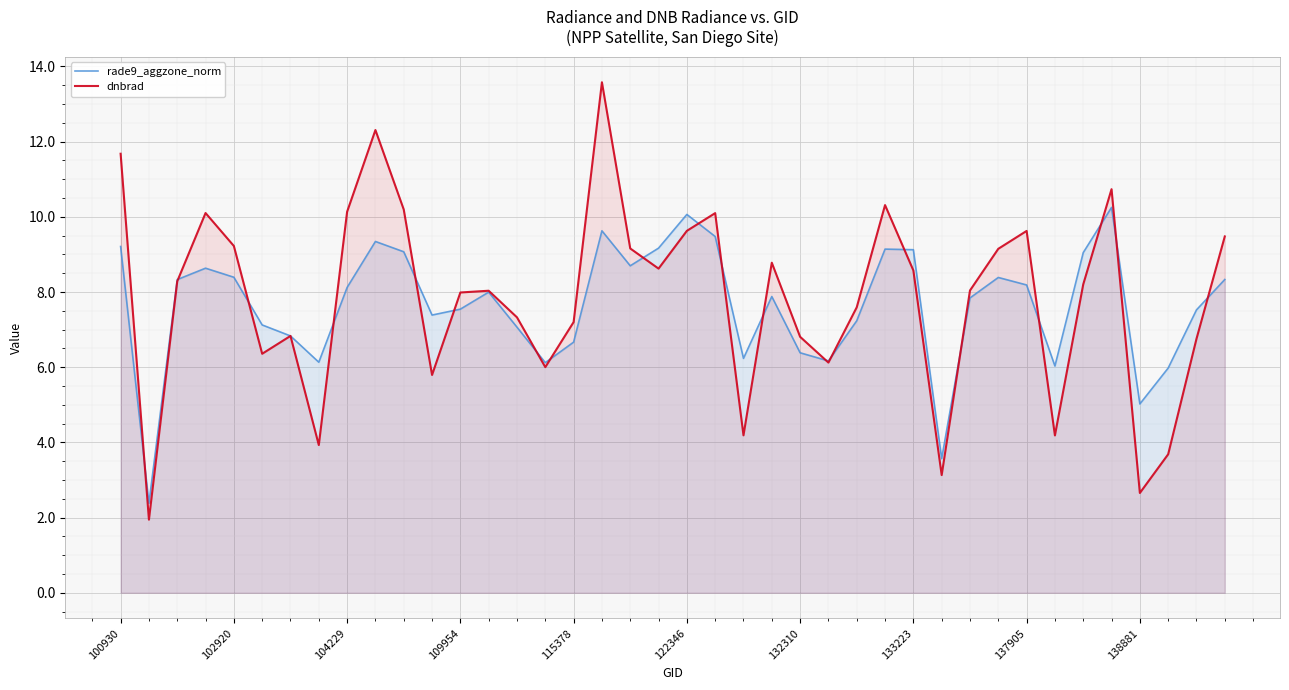

True or false: dnbrad has more than 1 interior local peaks.

True